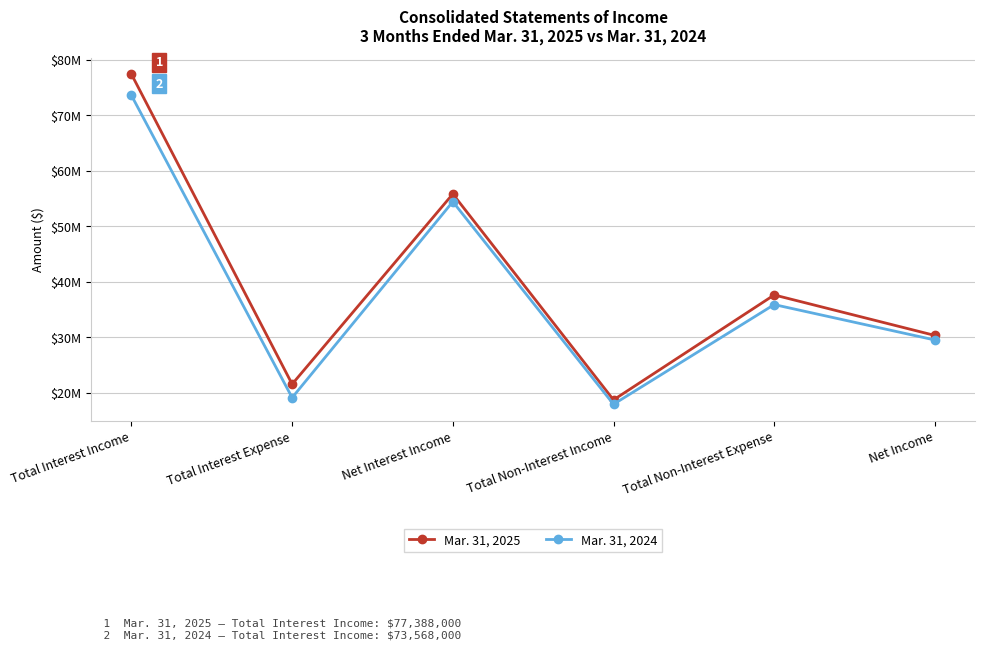

What position from the right is Total Non-Interest Income?

3